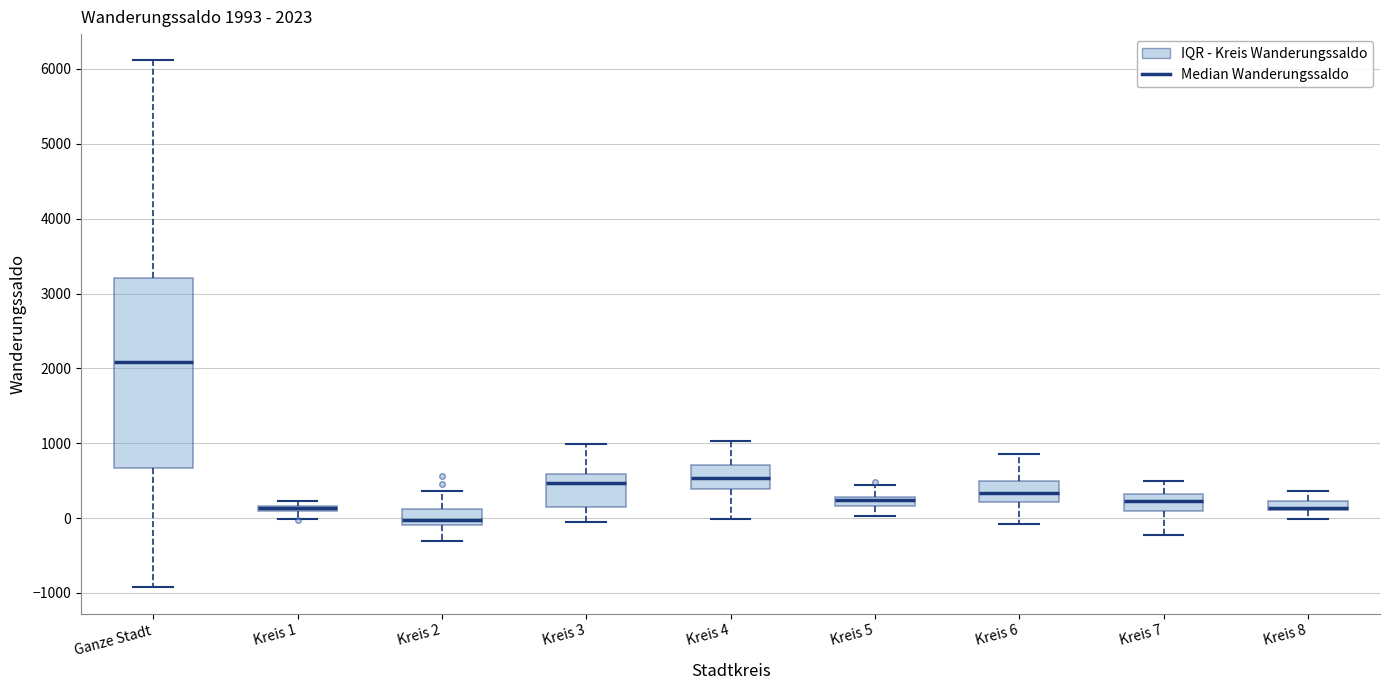

Which box is the tallest, from its lower edge to its upper edge?

Ganze Stadt